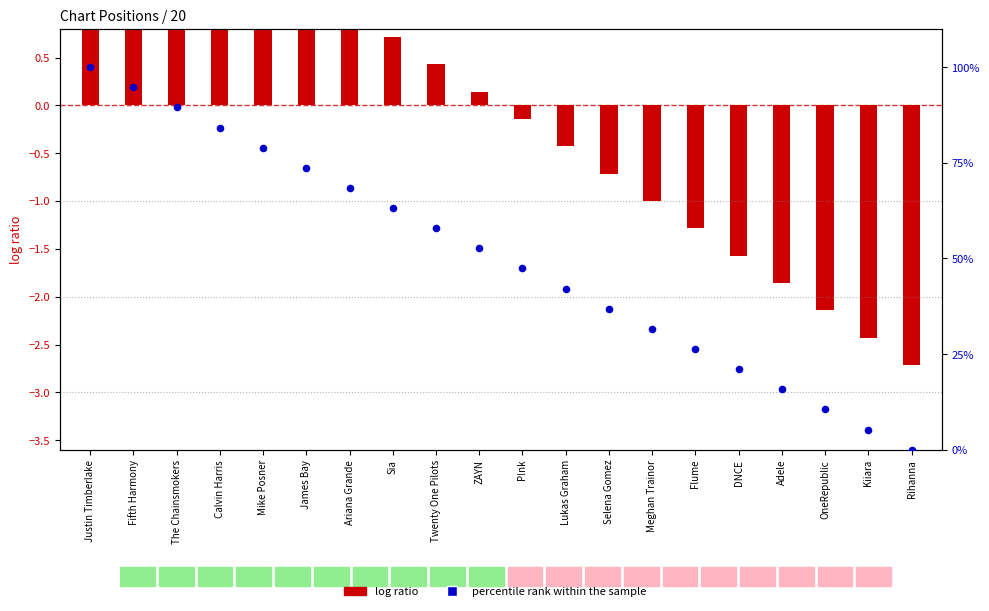

What is the change in value from Calvin Harris to Mike Posner?

-5.3